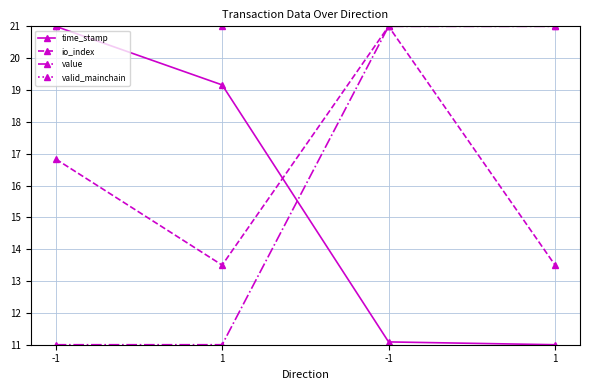

At -1, list the series in order from smallest to largest.

value, io_index, time_stamp, valid_mainchain